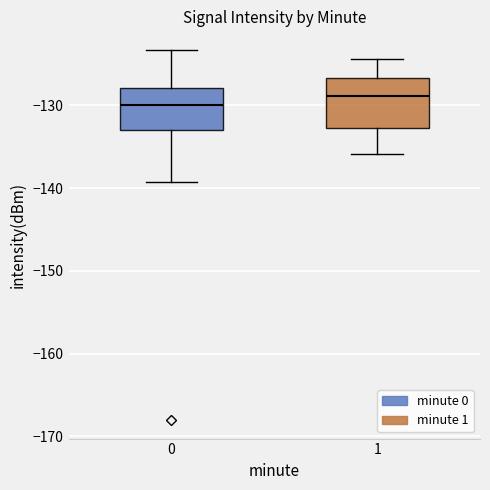

Where does the lower whisker of the box at x = 0 end on the y-axis? The values are not printed on the chart, so give them approximately, as read against the axis.

-139